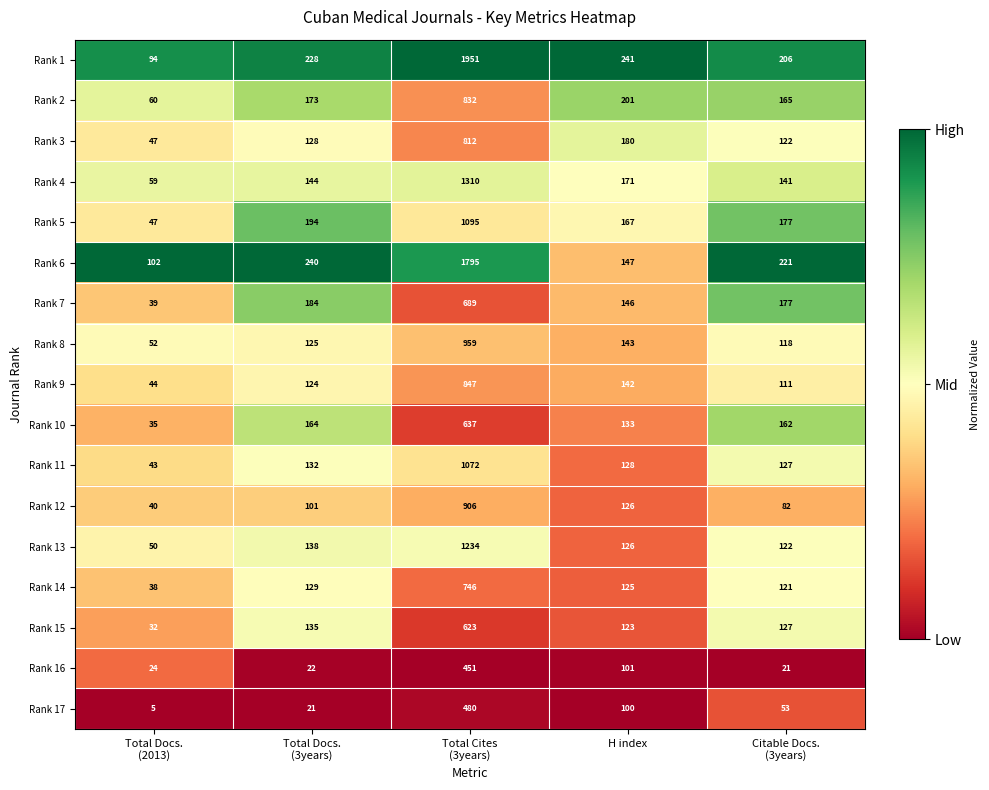

What is the smallest value displayed?

5